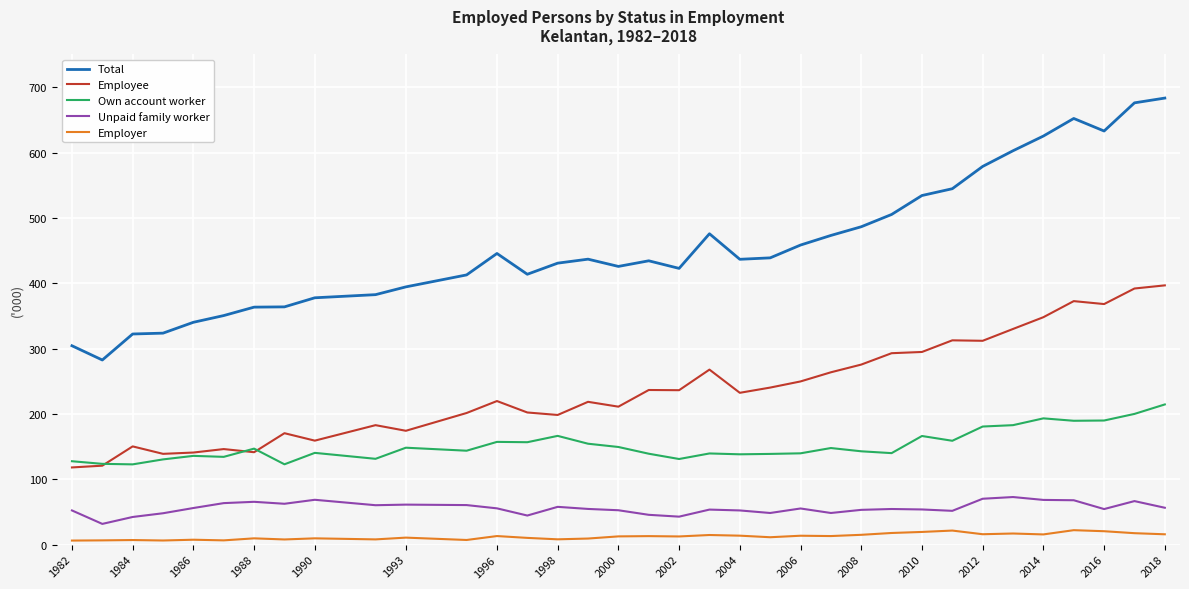

How many lines are shown in the chart?

5